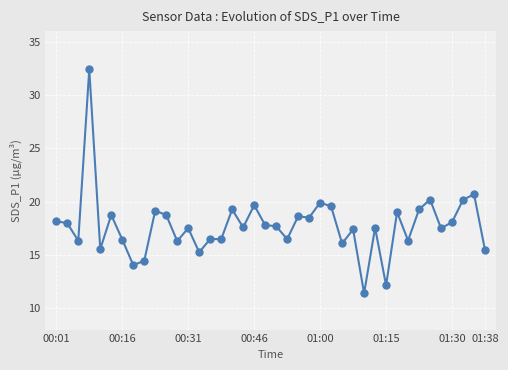

What is the difference between the second highest and minimum values?

9.3